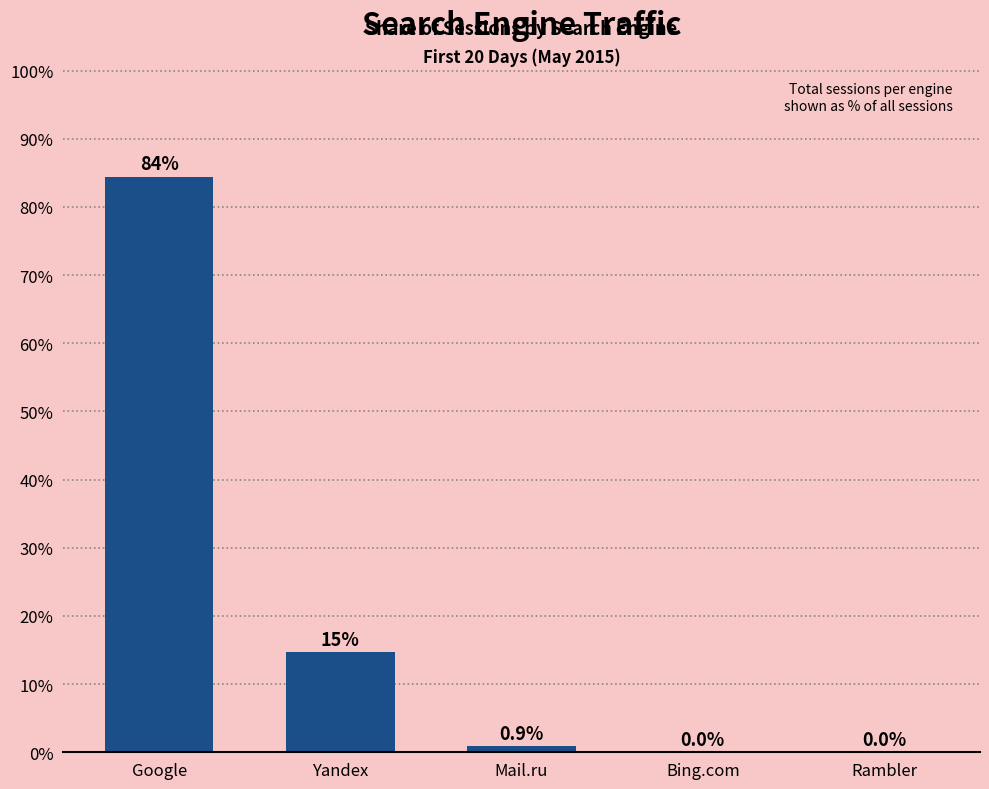

The value at Yandex is 14.7. True or false?

True